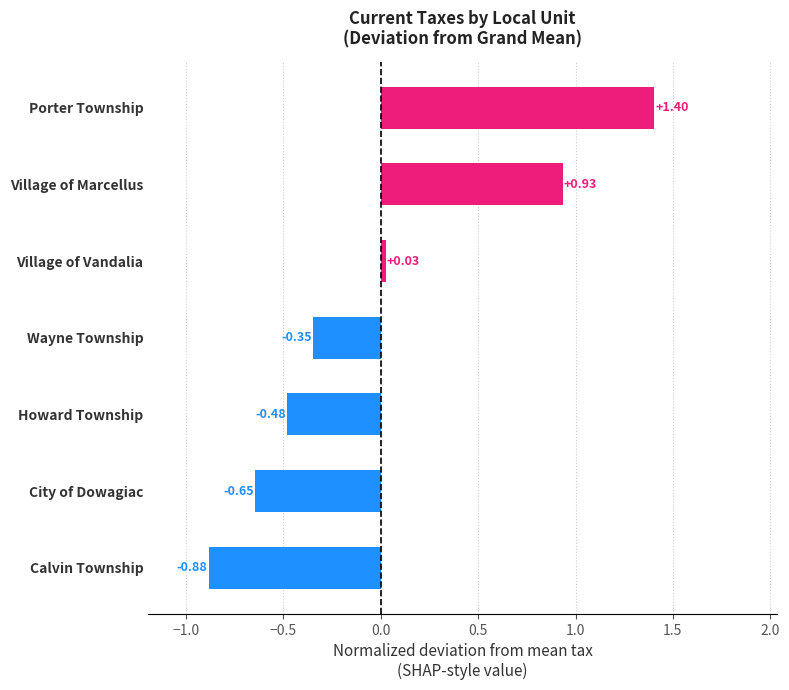

Does the chart contain any negative values?

Yes